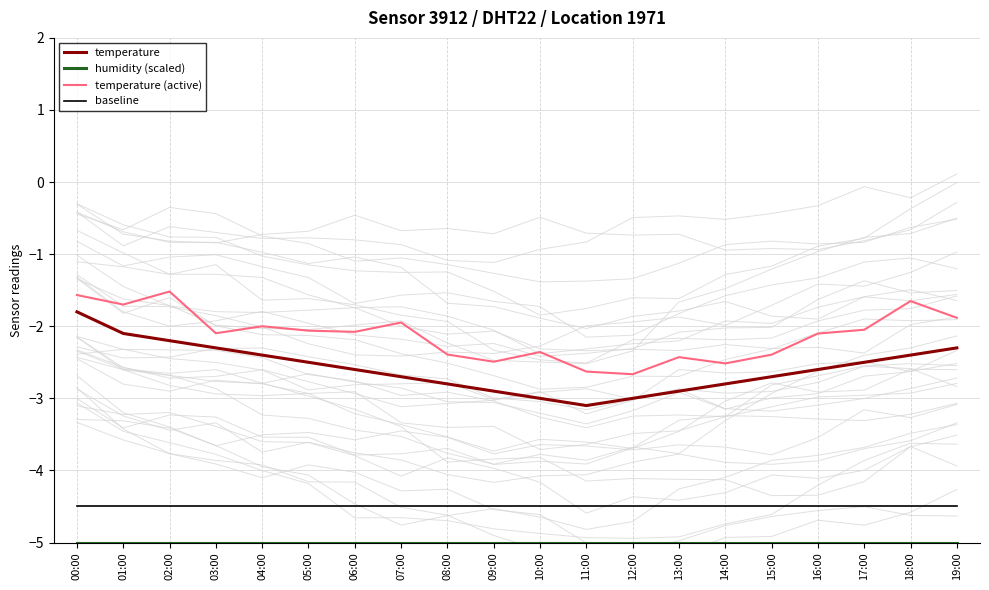

Which has a higher value, 02:00 or 08:00?

02:00